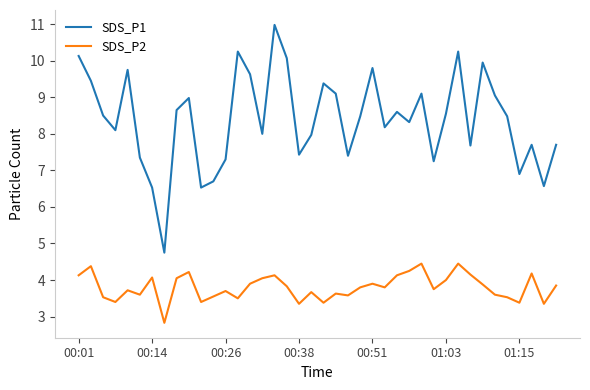

Which series has the largest range (max minus min)?

SDS_P1